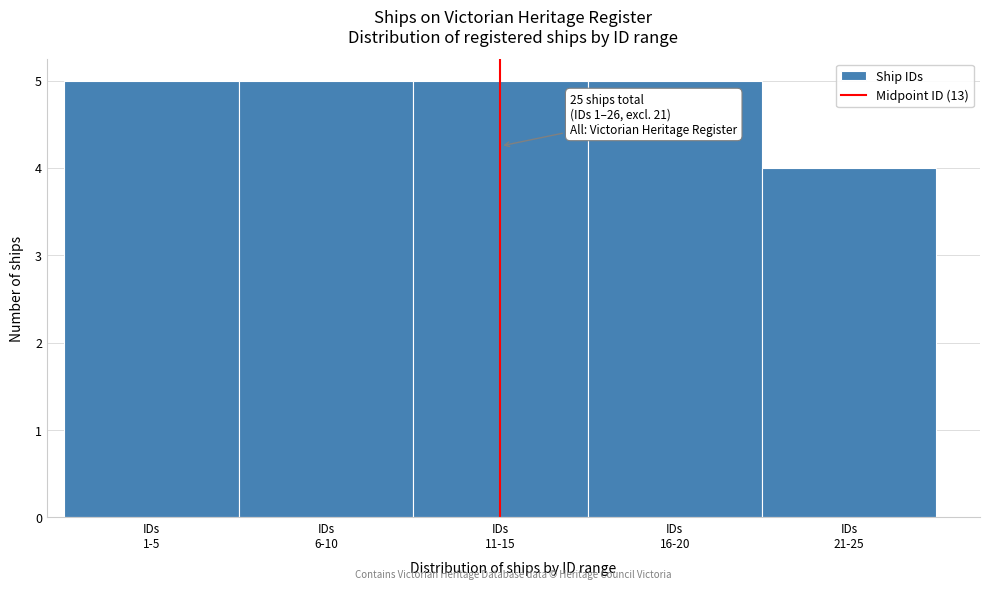

Reading left to right, transcribe all the data shown in this chart.

5	5	5	5	4